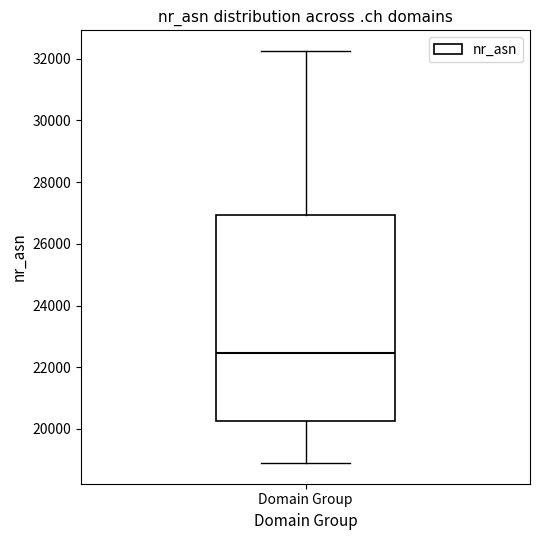

Read this box plot against the y-axis: the position of the median line, the range covered by the box, and the ends of both whiskers. The values are not printed on the chart, so give them approximately, as read against the axis.

median 22400, box 20200 to 27000, whiskers 18800 to 32200